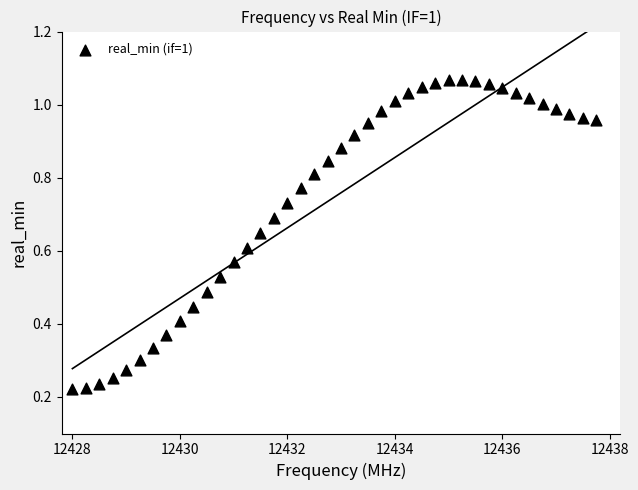

What is the range of X values (max minus min)?

9.8